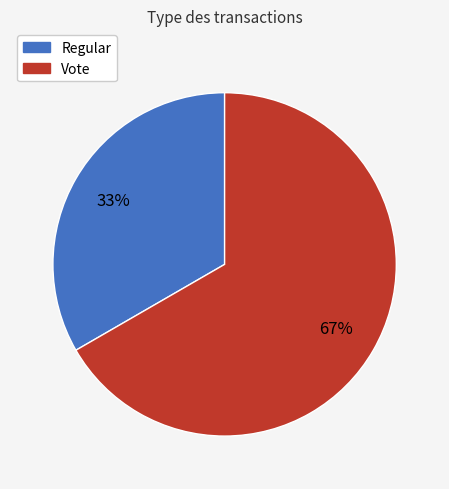

Which category has the biggest portion of the pie?

Vote